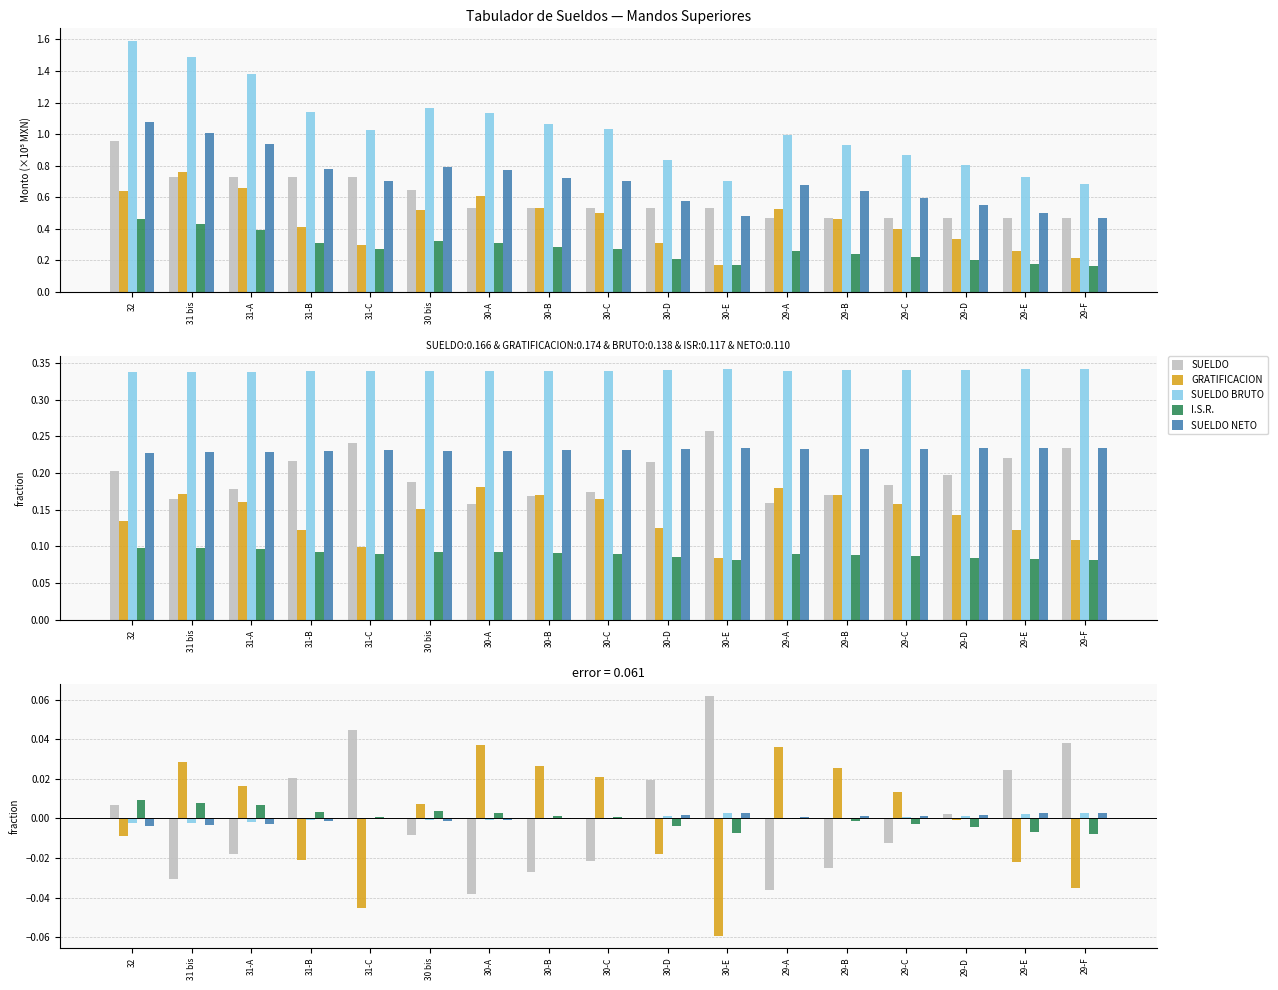

Between 30-D and 31 bis, which is larger?

30-D